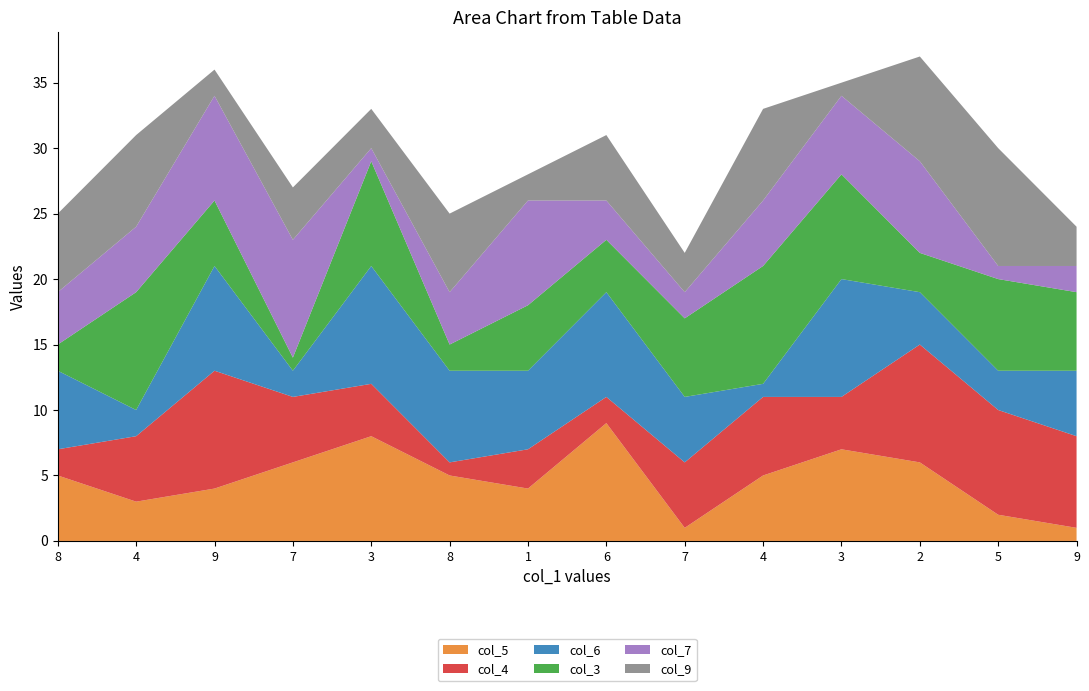

Reading left to right, extract all data points from this chart.

col_5: 5	3	4	6	8	5	4	9	1	5	7	6	2	1
col_4: 2	5	9	5	4	1	3	2	5	6	4	9	8	7
col_6: 6	2	8	2	9	7	6	8	5	1	9	4	3	5
col_3: 2	9	5	1	8	2	5	4	6	9	8	3	7	6
col_7: 4	5	8	9	1	4	8	3	2	5	6	7	1	2
col_9: 6	7	2	4	3	6	2	5	3	7	1	8	9	3